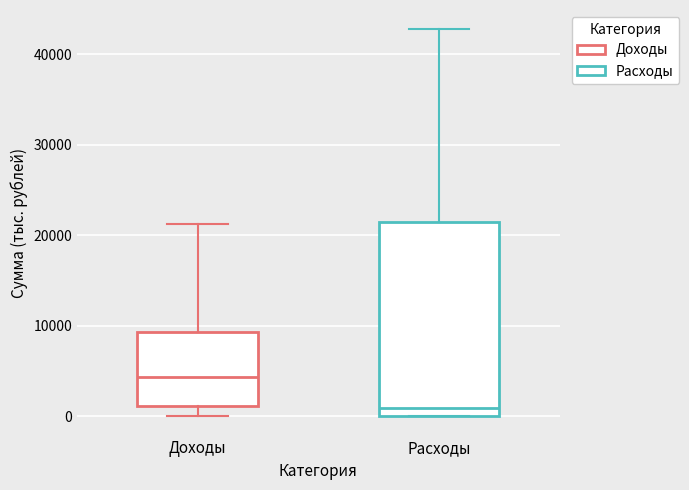

Where is the upper edge of the box for Доходы on the y-axis? The values are not printed on the chart, so give them approximately, as read against the axis.

9000